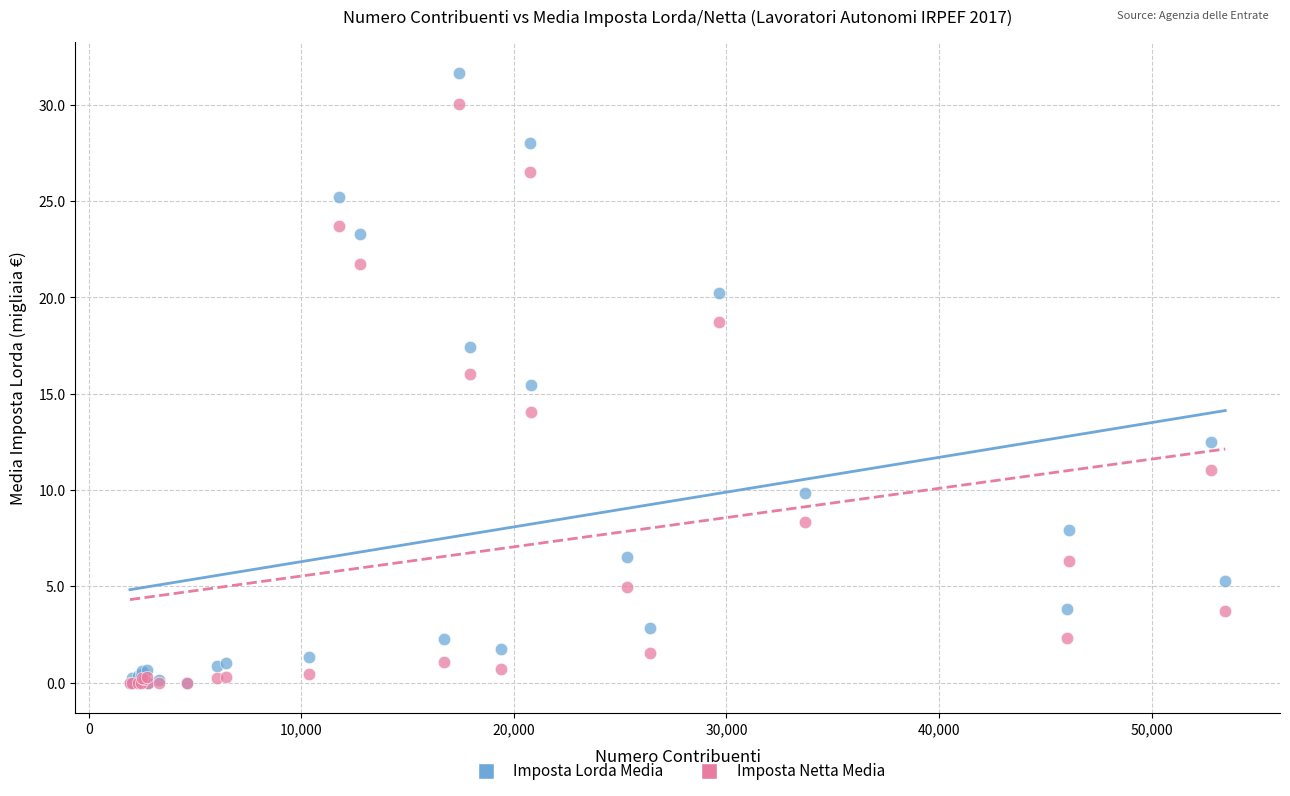

In the Imposta Lorda Media series, what Y value is closest to 15?

15.4